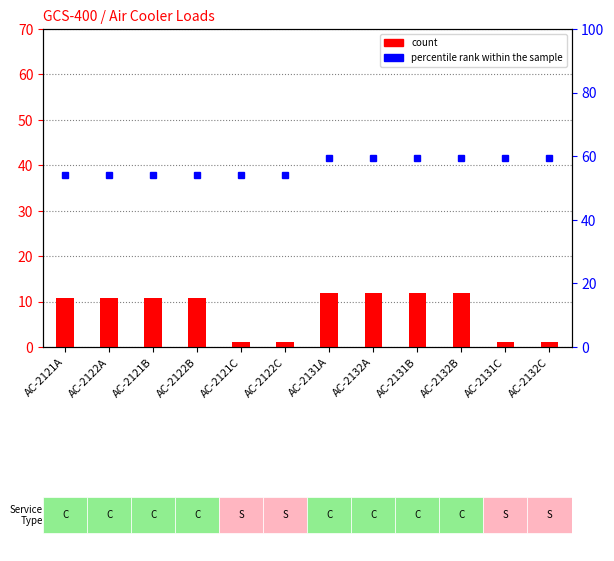

The count series shows 10.8 at AC-2122B. True or false?

True